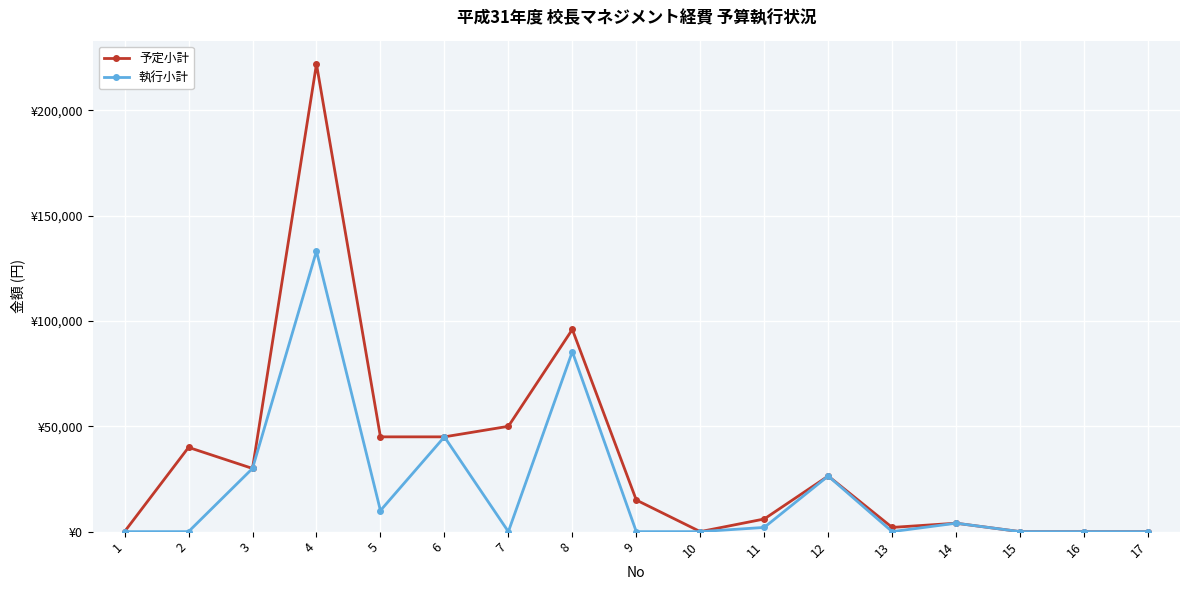

What is the average value of the 執行小計 series?

19768